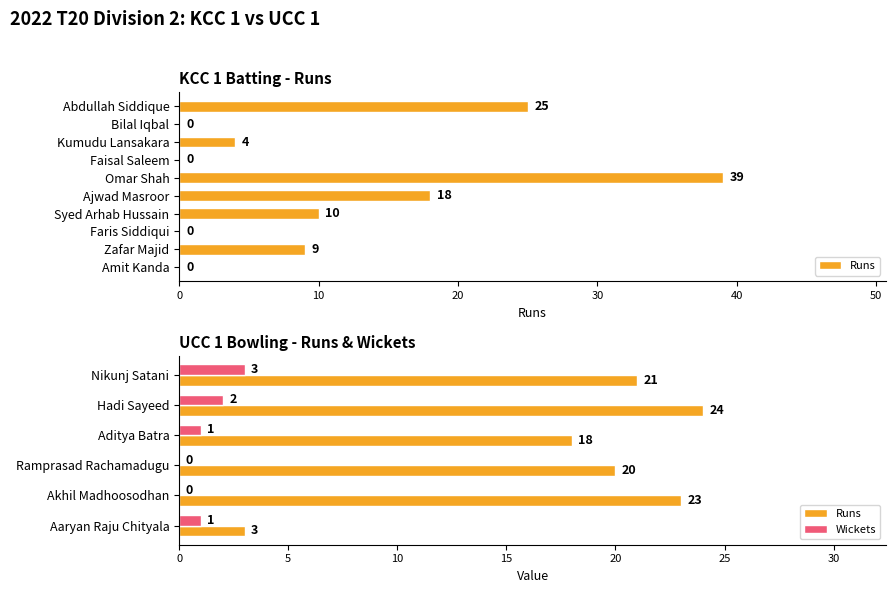

What is the maximum value for Wickets?

3